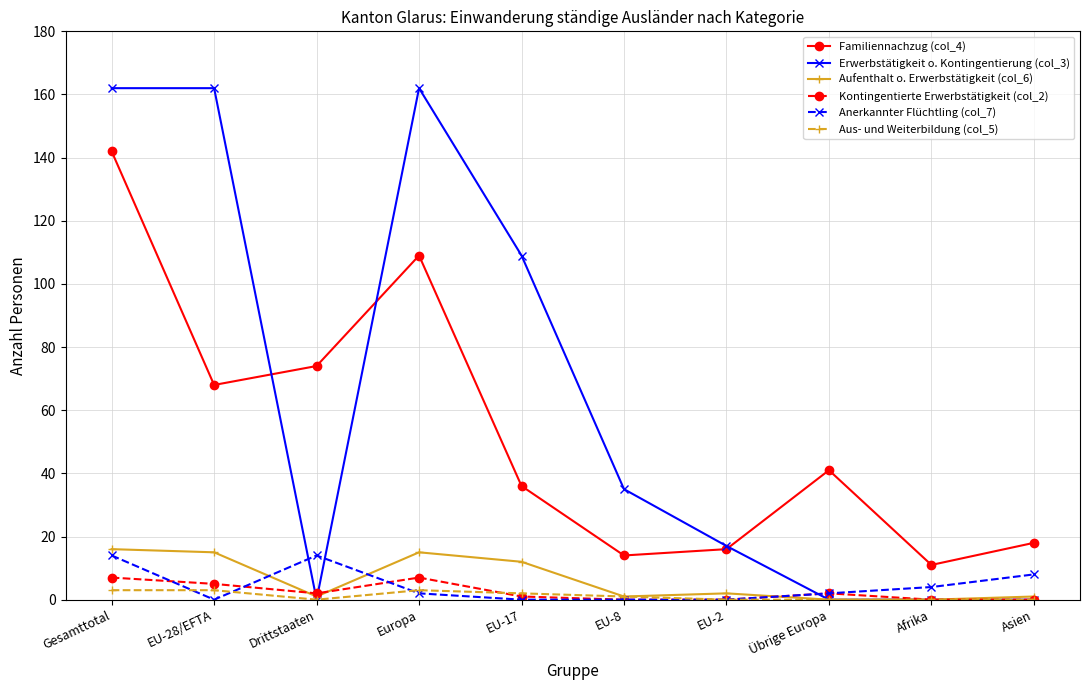

Which series has the widest spread of values?

Erwerbstätigkeit o. Kontingentierung (col_3)